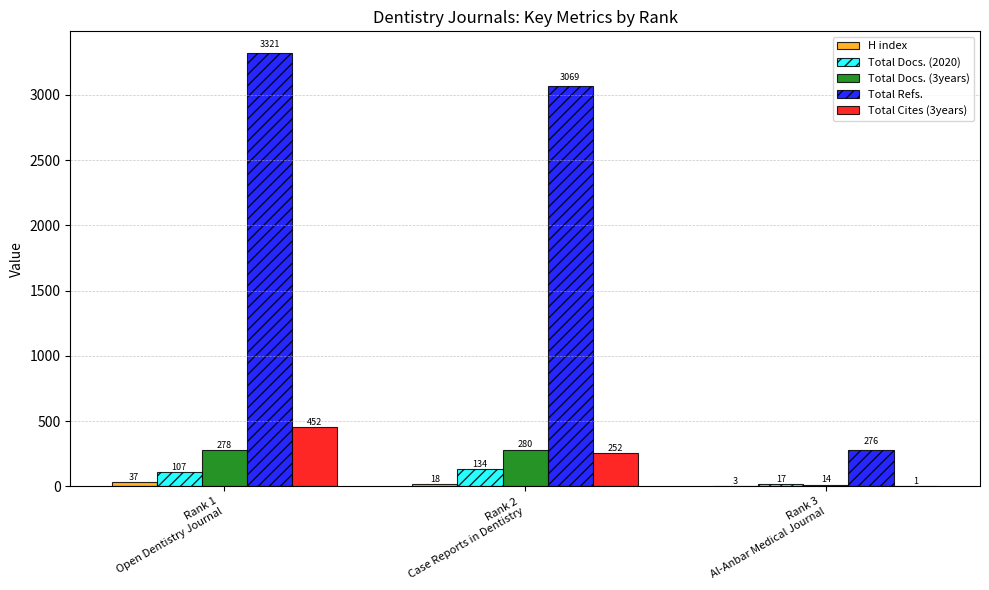

Between Rank 2
Case Reports in Dentistry and Rank 3
Al-Anbar Medical Journal, which series saw the biggest shift?

Total Refs.